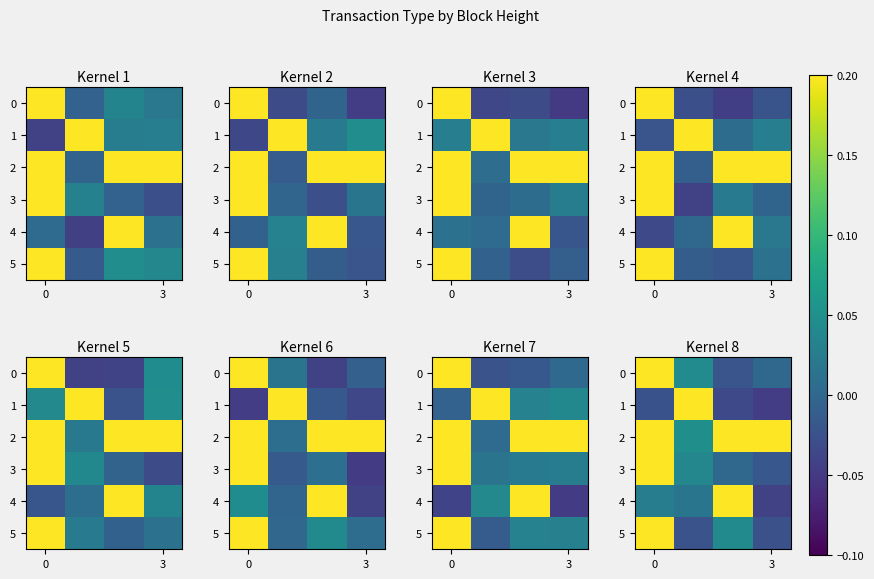

What is the maximum value shown in the chart?

0.2